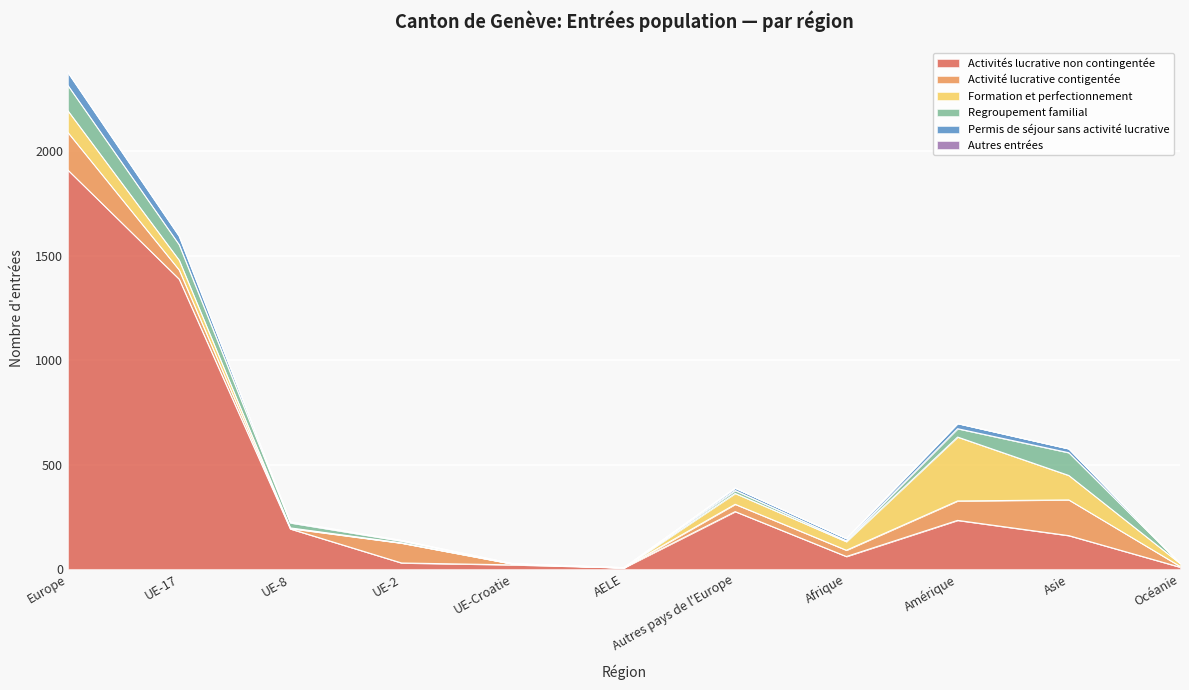

At which category does Permis de séjour sans activité lucrative reach its first local peak?

Autres pays de l'Europe